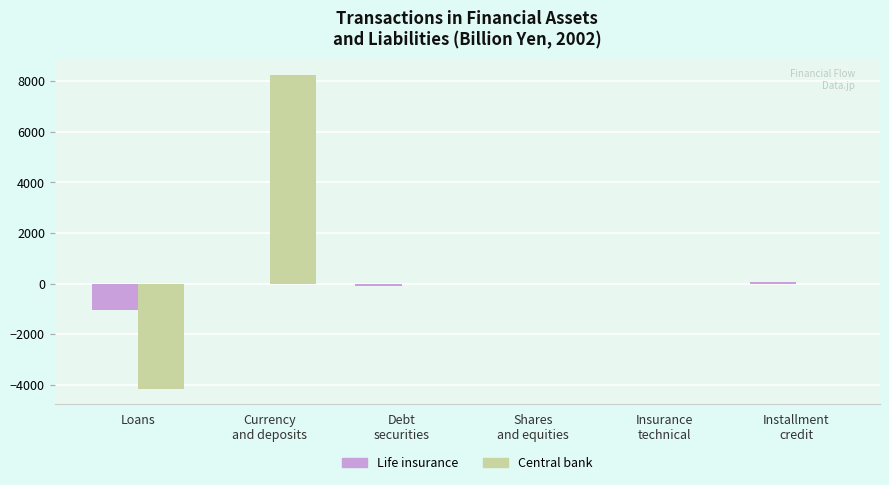

At which label does Central bank first exceed 0?

Currency
and deposits